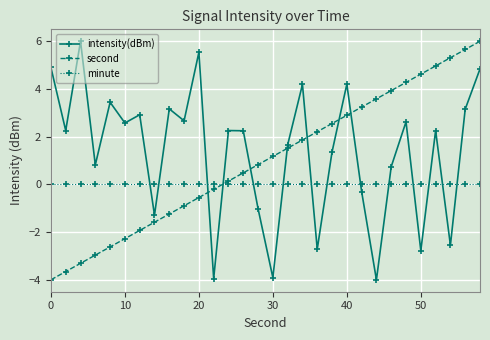

What is the difference between the maximum and minimum values in the intensity(dBm) series?

10.0